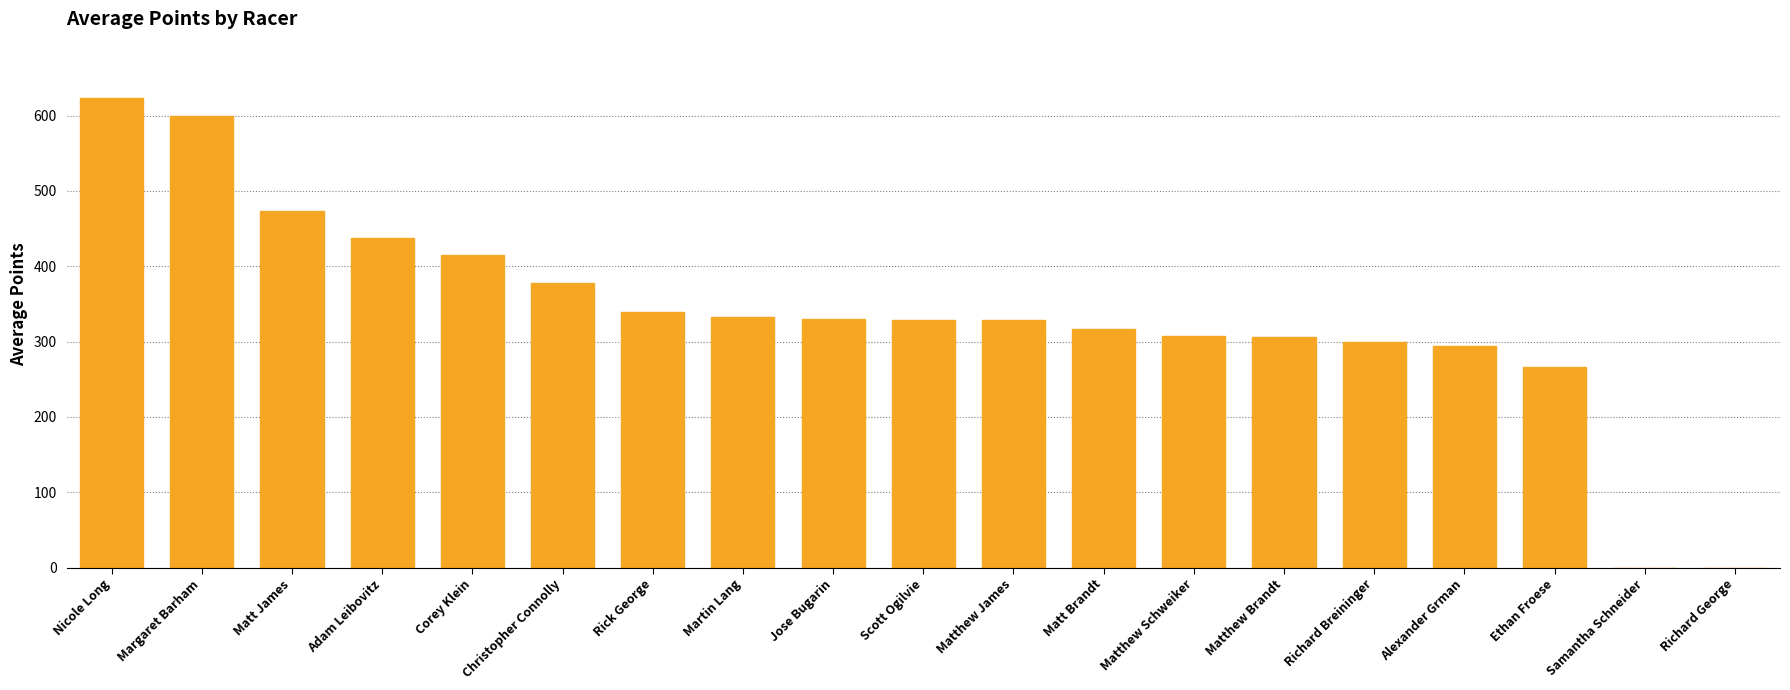

At which category does the chart reach its peak across all series?

Nicole Long